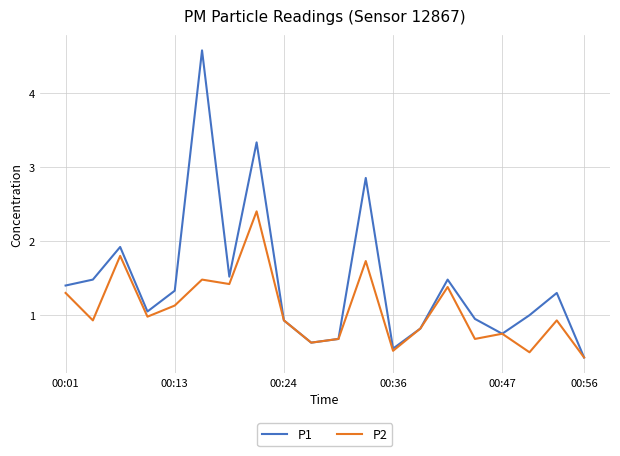

Which series has the largest total across all categories?

P1